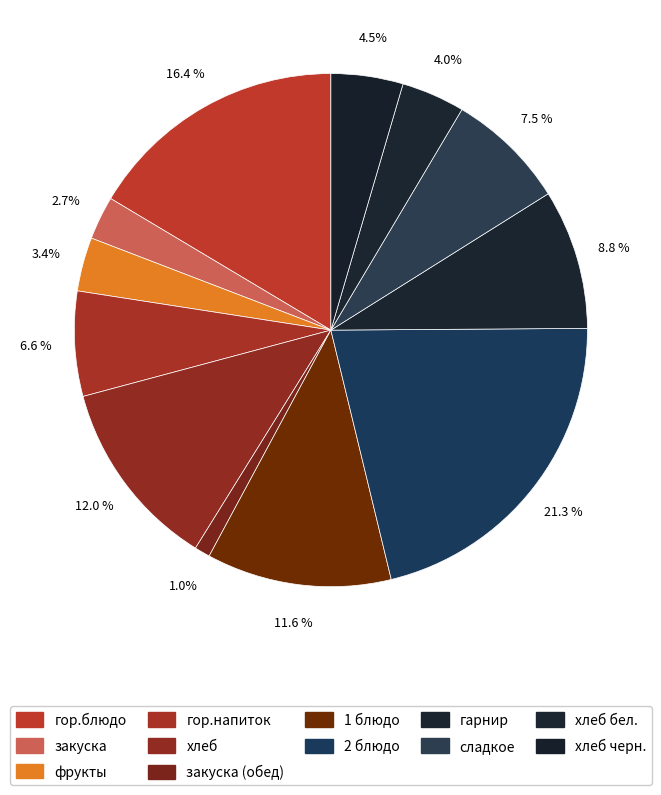

To the nearest percent, what is the average slice percentage?

8%